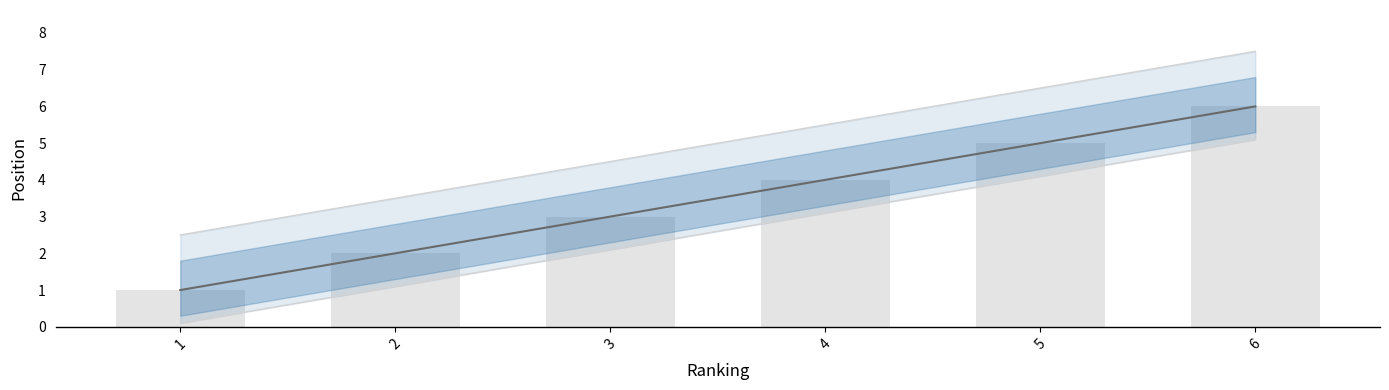

Which series has the widest spread of values?

Central Estimate